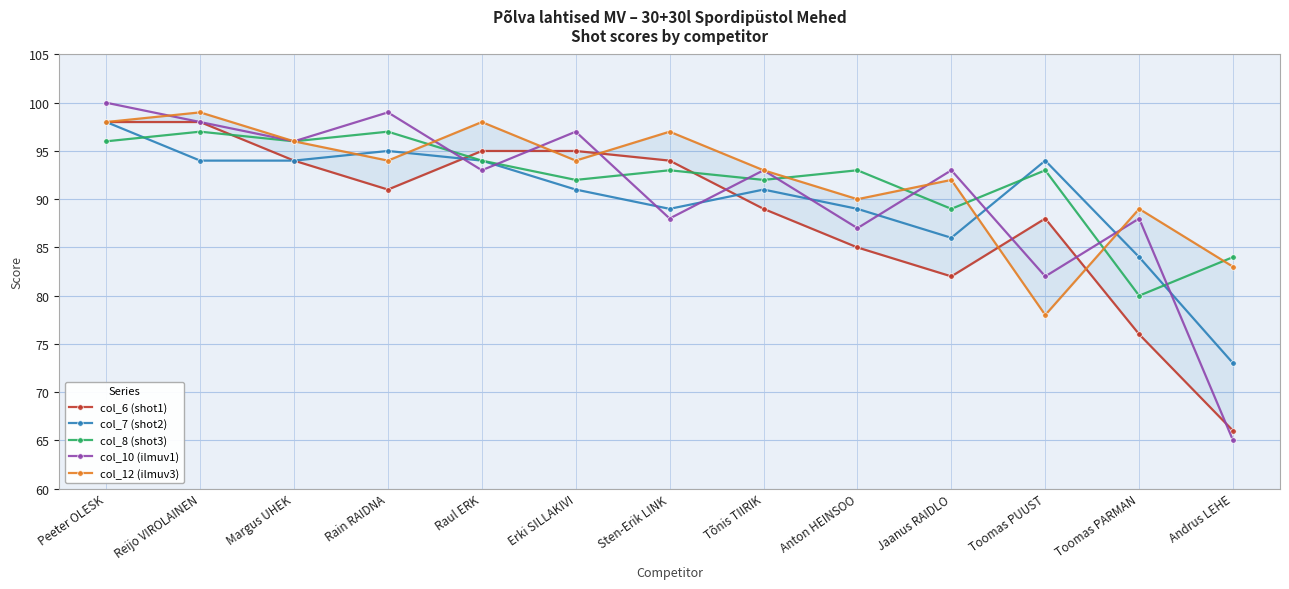

What is the difference between the maximum and minimum values in the col_12 (ilmuv3) series?

21